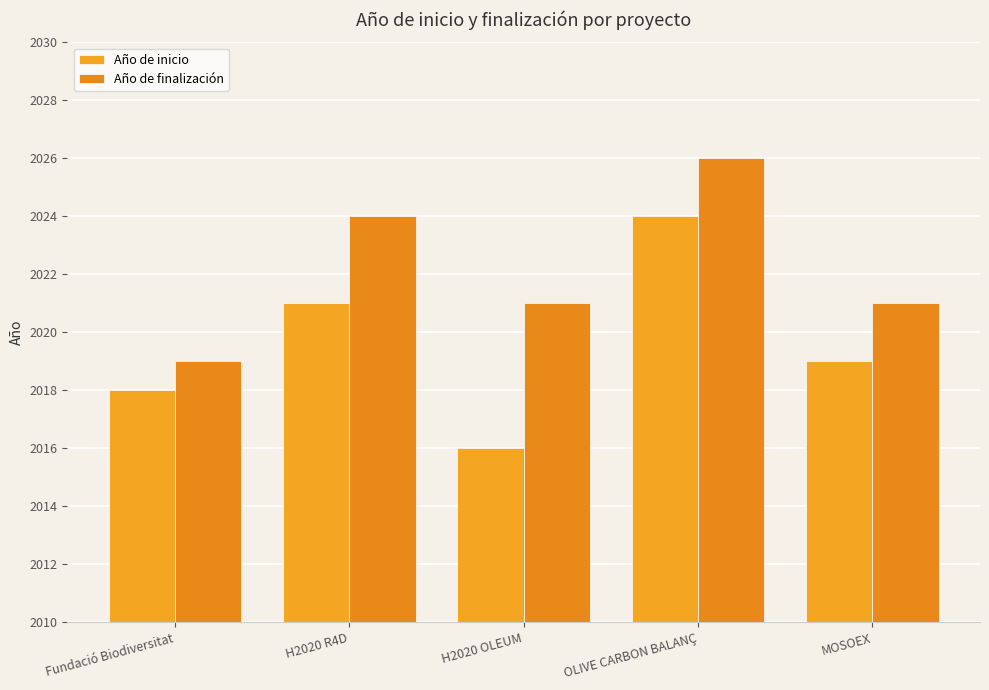

Between Fundació Biodiversitat and H2020 OLEUM, which series saw the biggest shift?

Año de inicio